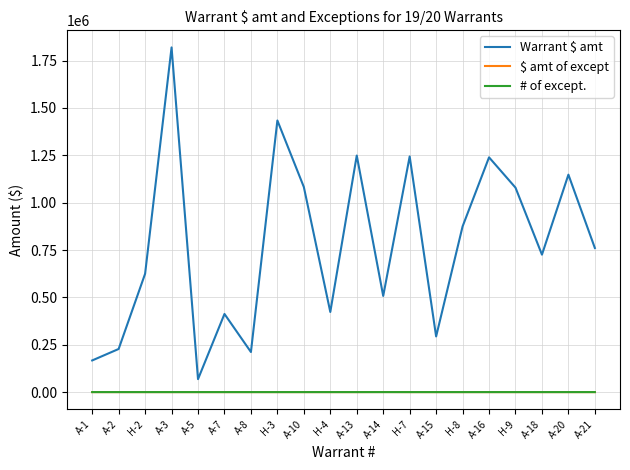

Which label corresponds to the largest value in the chart?

A-3